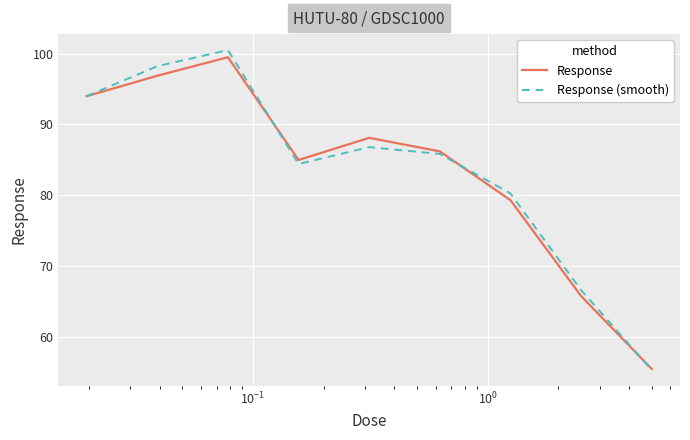

Which series has the widest spread of values?

Response (smooth)